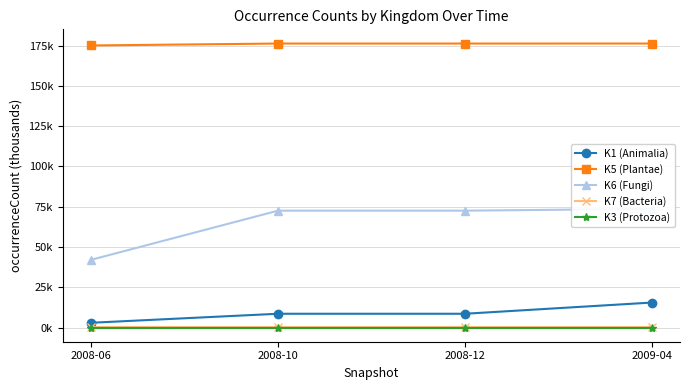

What is the label of the 1st point from the left?

2008-06